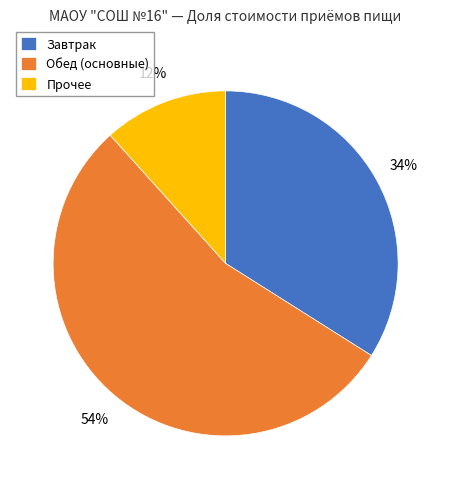

To the nearest percent, what portion does Прочее represent?

12%